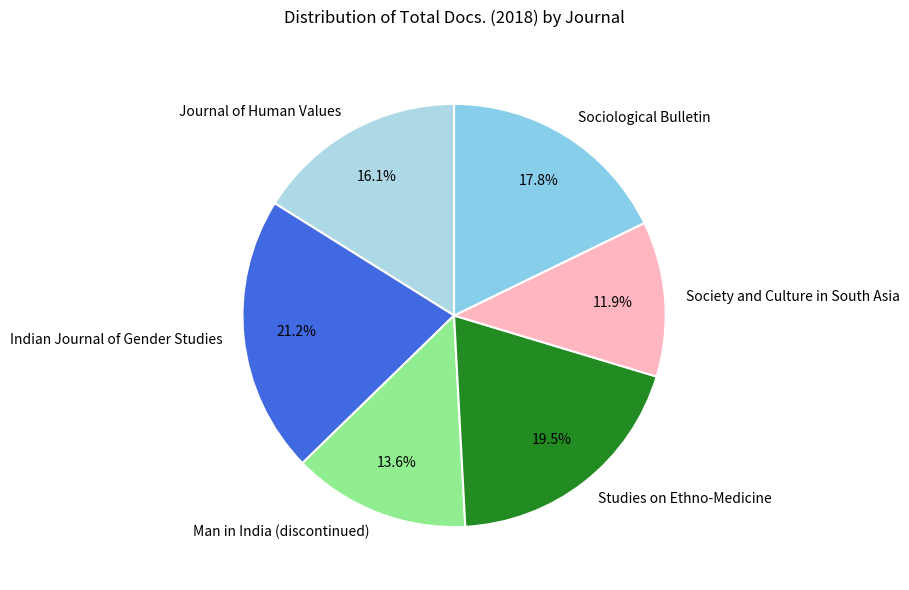

Approximately how many times larger is the value at Sociological Bulletin compared to Studies on Ethno-Medicine?

0.9